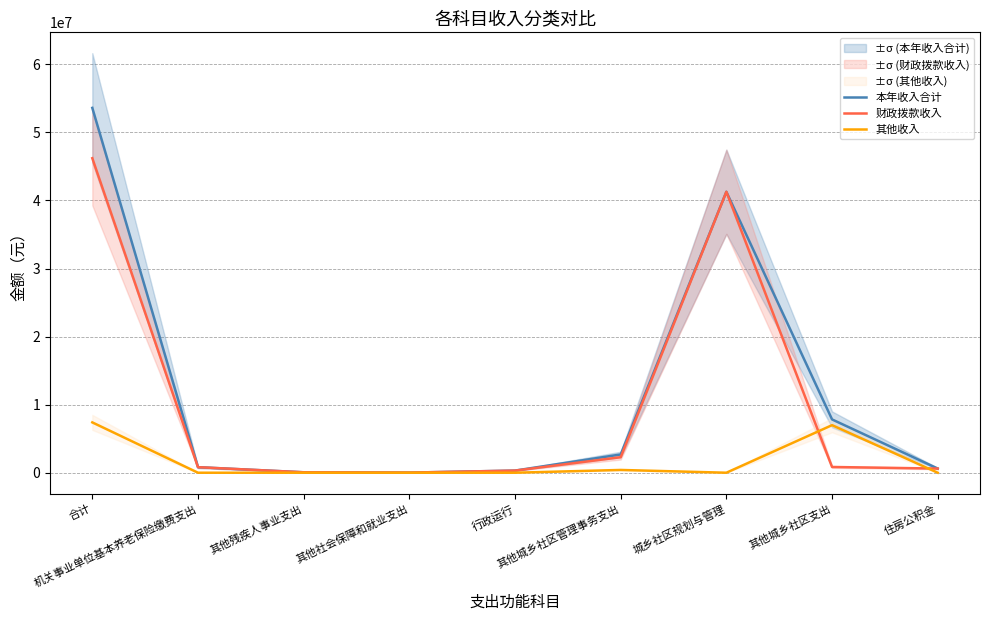

What is the total value across all series at 合计?

107197439.0